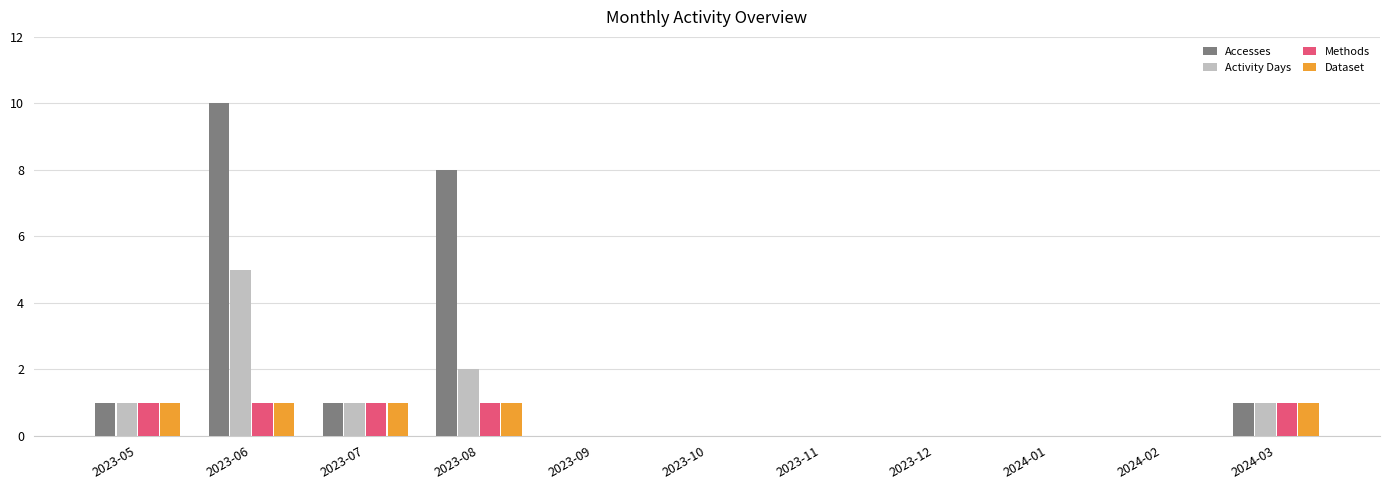

Which series changed the most between 2023-08 and 2023-09?

Accesses